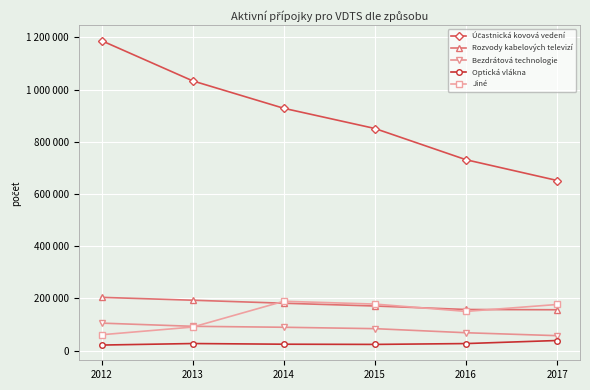

Is this an area chart (filled region under the line)?

No